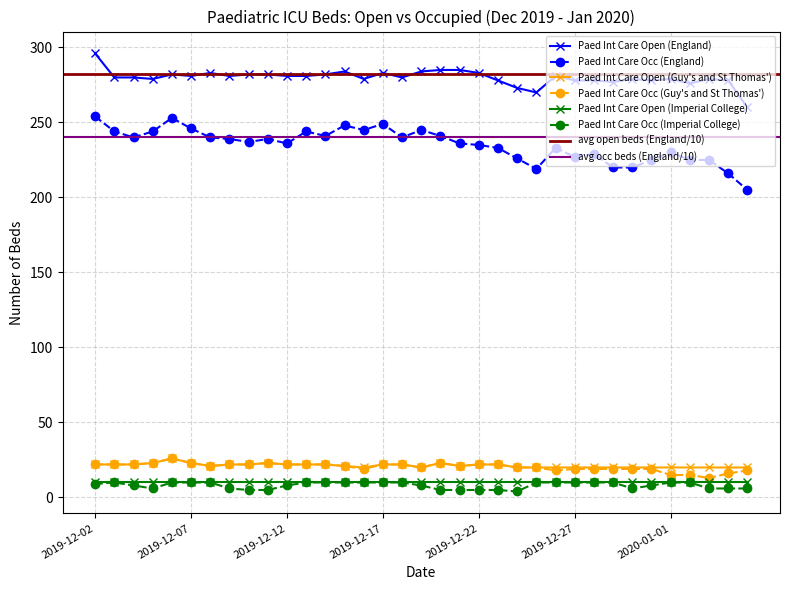

How many data points in Paed Int Care Open (Guy's and St Thomas') are less than 21?

15